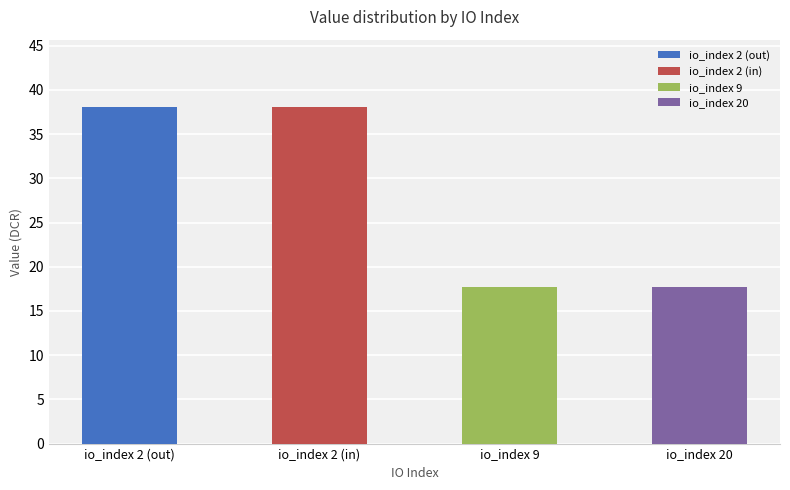

The chart shows a value of 59.7 at 2. True or false?

False